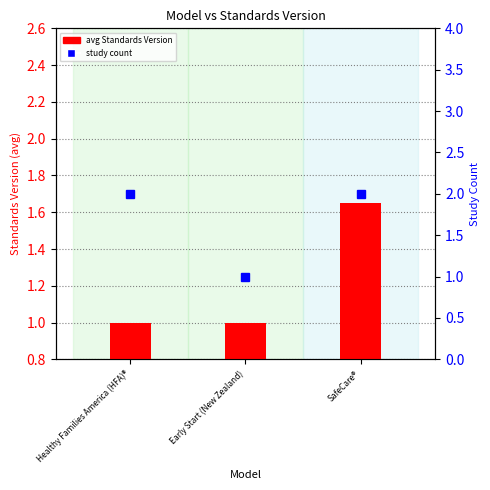

List the series in order of their peak value, highest first.

study count, avg Standards Version